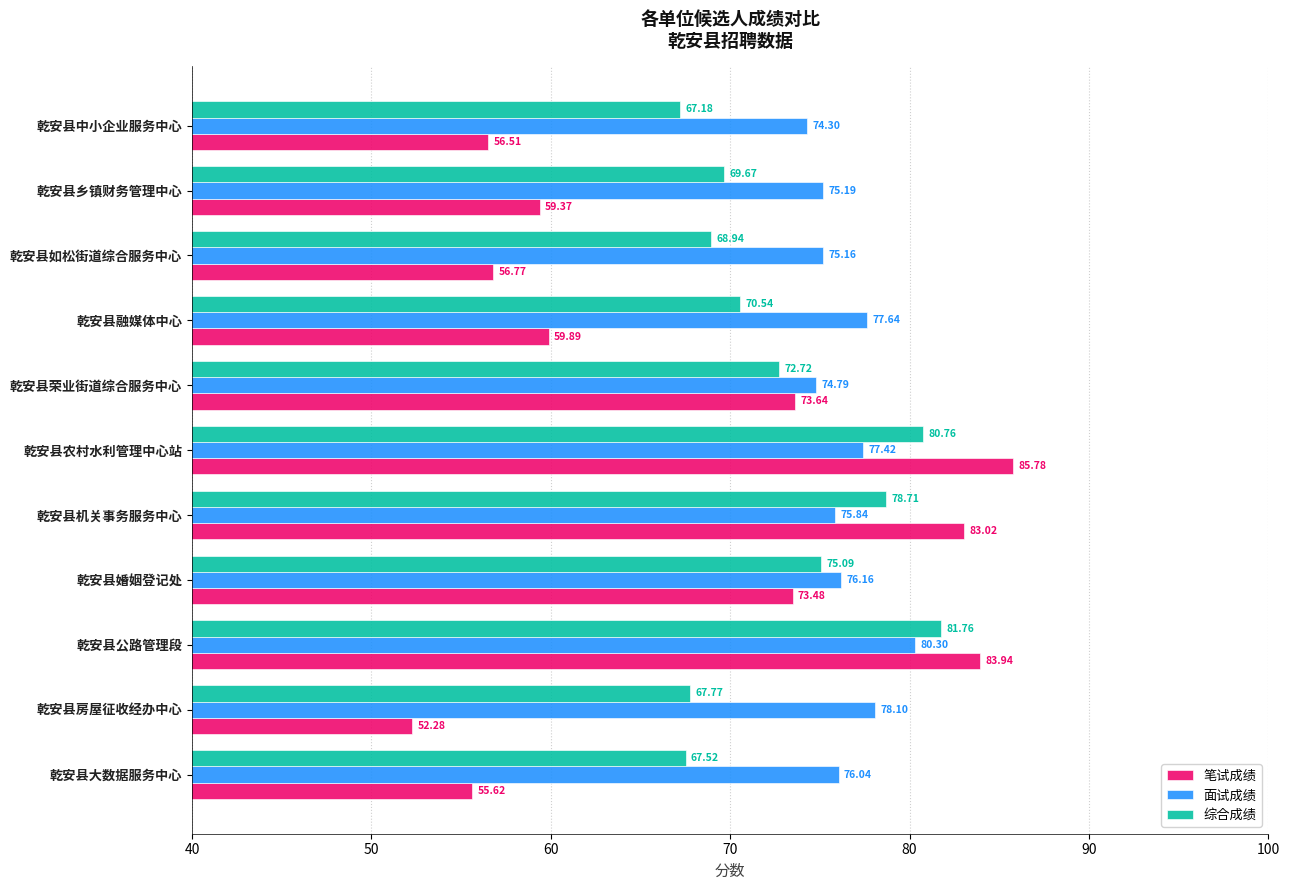

Which series has the widest spread of values?

笔试成绩